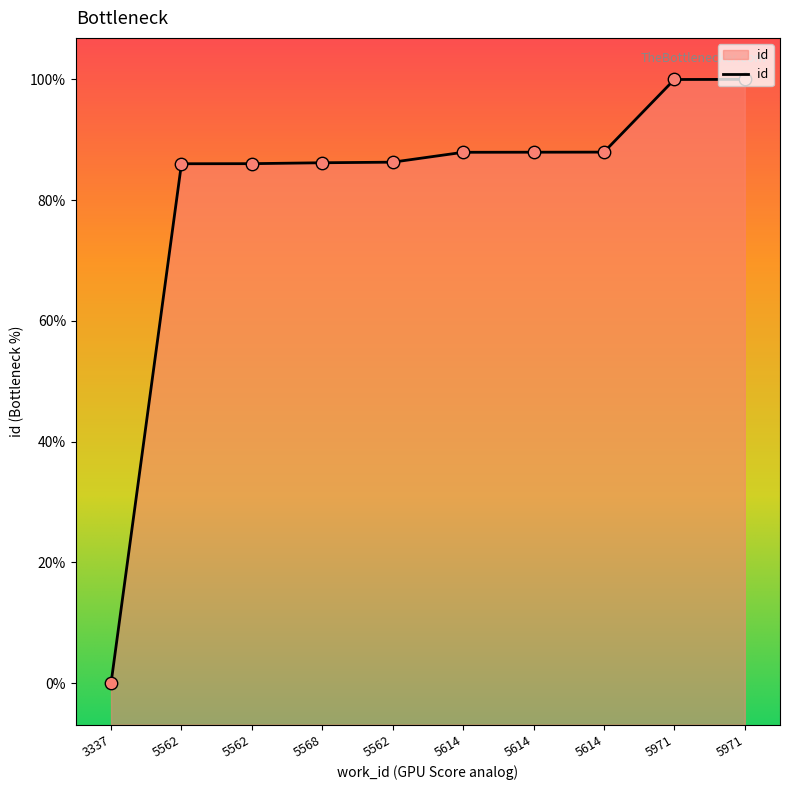

Which has a higher value, 5568 or 5562?

5568